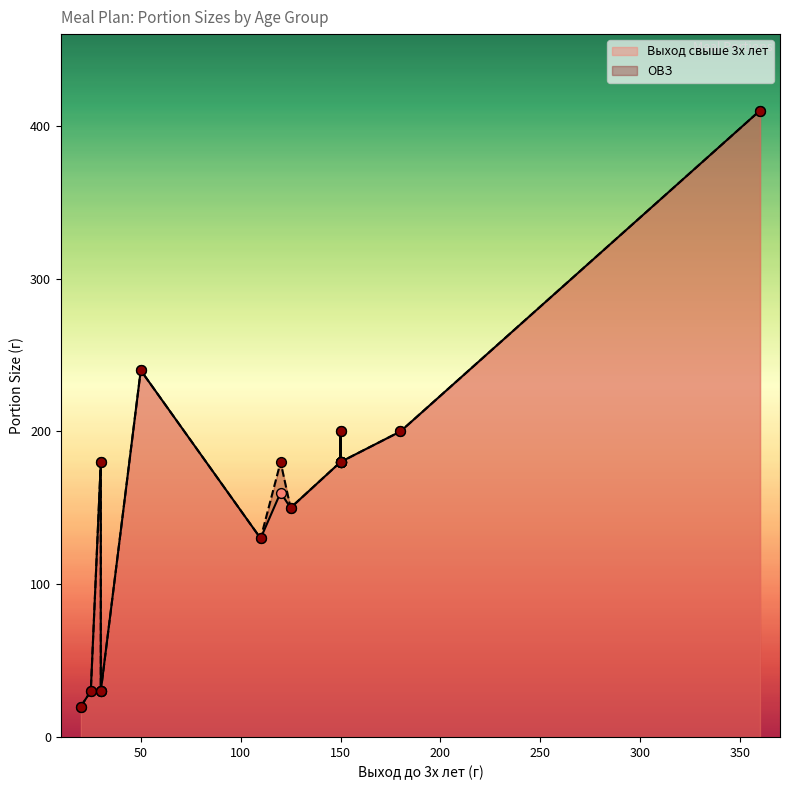

Which series reaches the maximum Y coordinate?

Выход свыше 3х лет